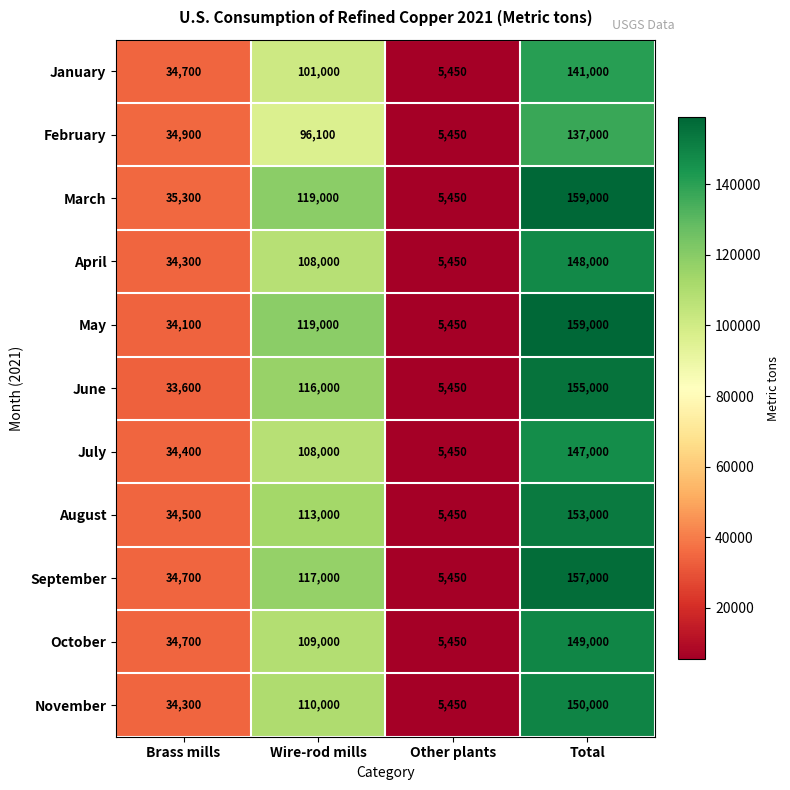

Which label corresponds to the smallest value in the chart?

Other plants